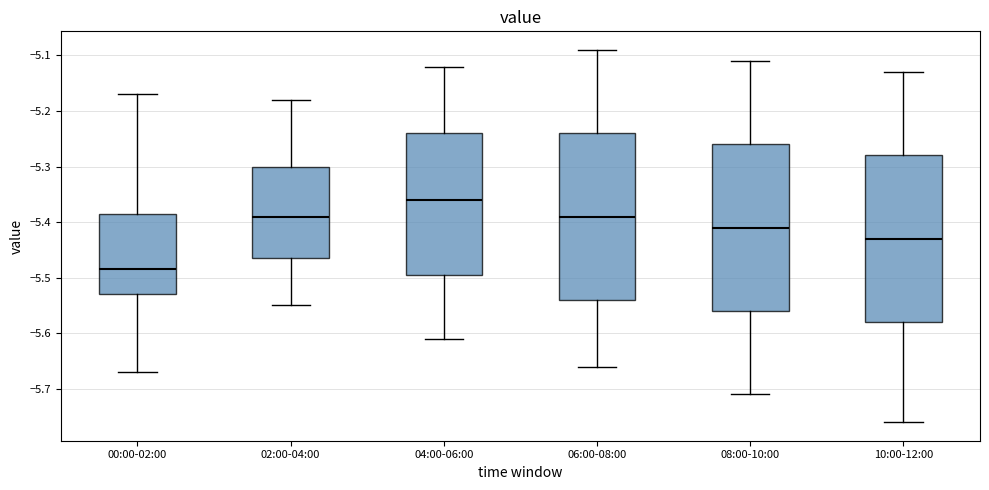

Where does the median line of the box for 08:00-10:00 sit on the y-axis? The values are not printed on the chart, so give them approximately, as read against the axis.

-5.41